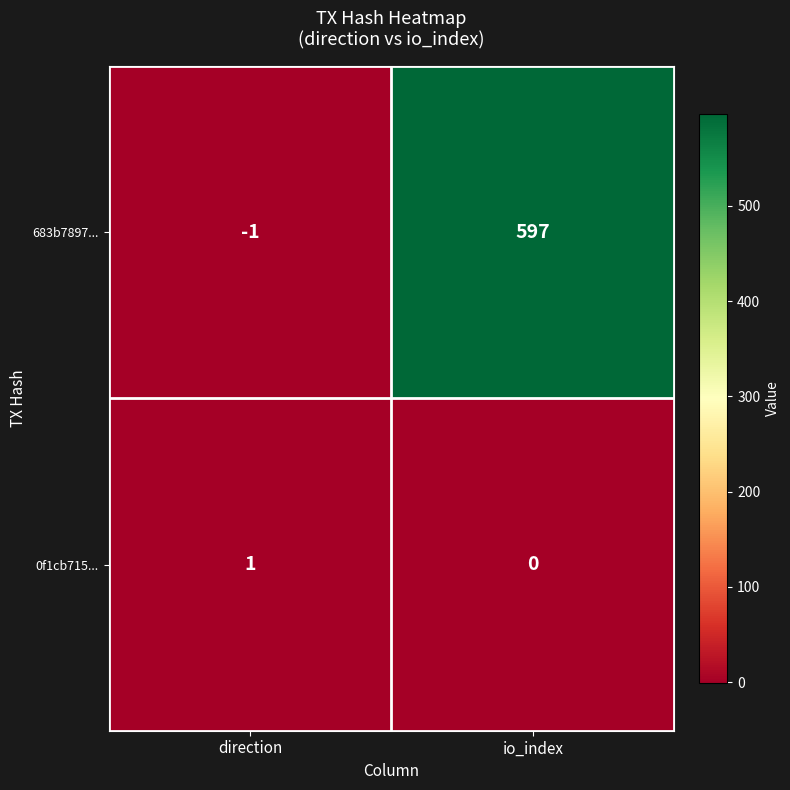

Reading left to right, what are all the values shown in this chart?

683b7897...: -1	597
0f1cb715...: 1	0